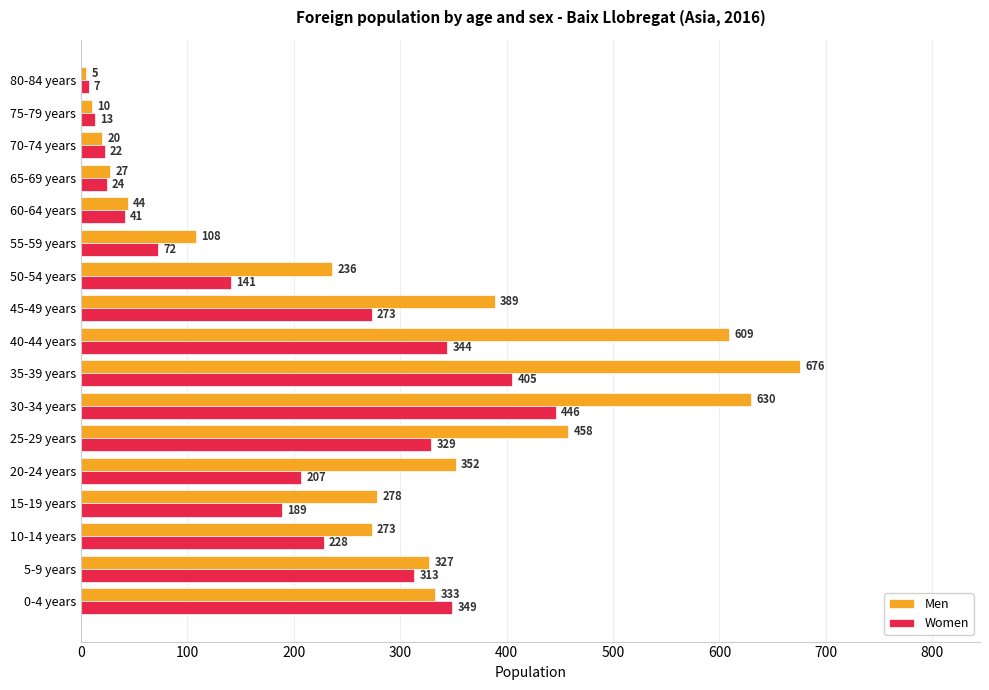

What is the maximum value shown in the chart?

676